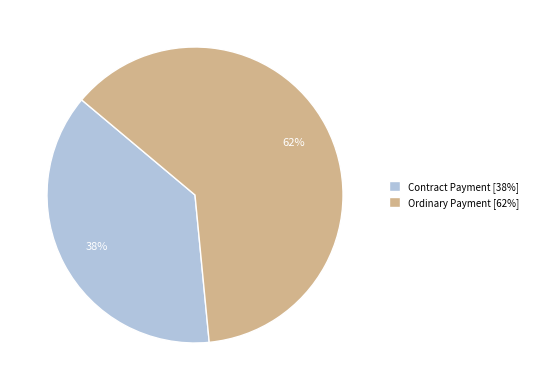

Between Contract Payment and Ordinary Payment, which is larger?

Ordinary Payment